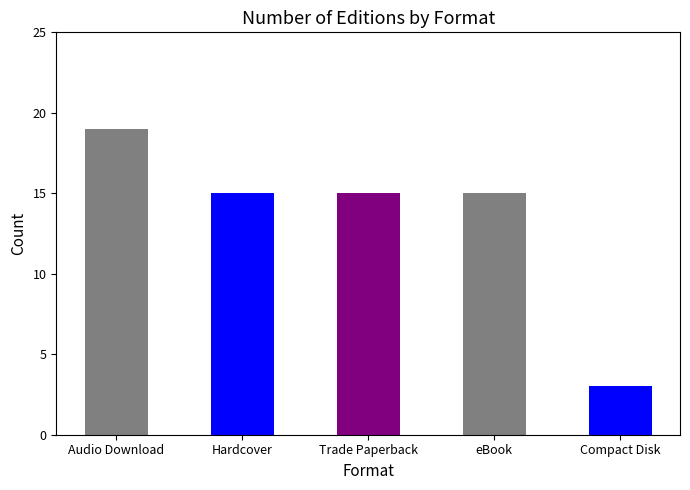

What is the ratio of the value at eBook to the value at Trade Paperback?

1.0